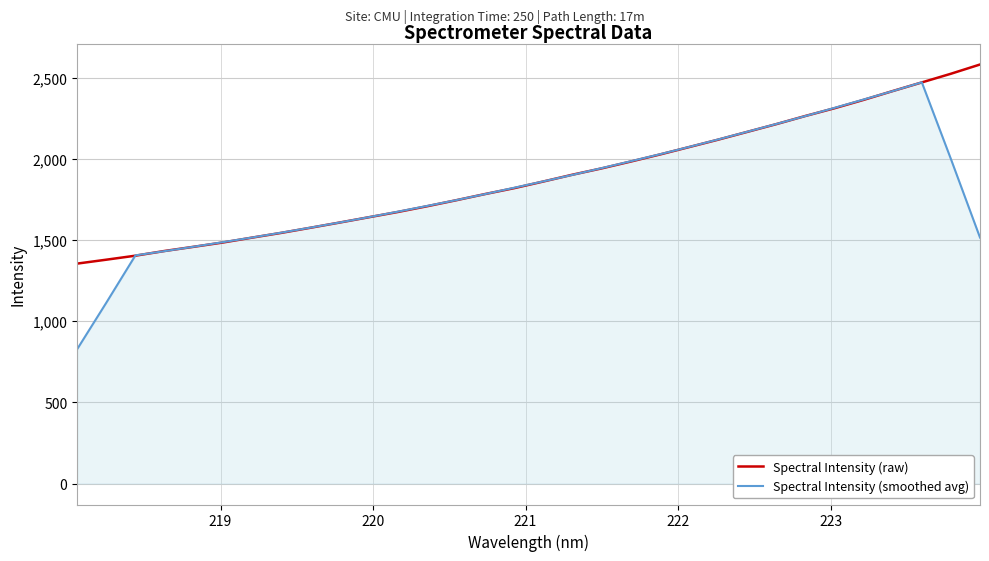

What is the smallest value displayed?

827.7